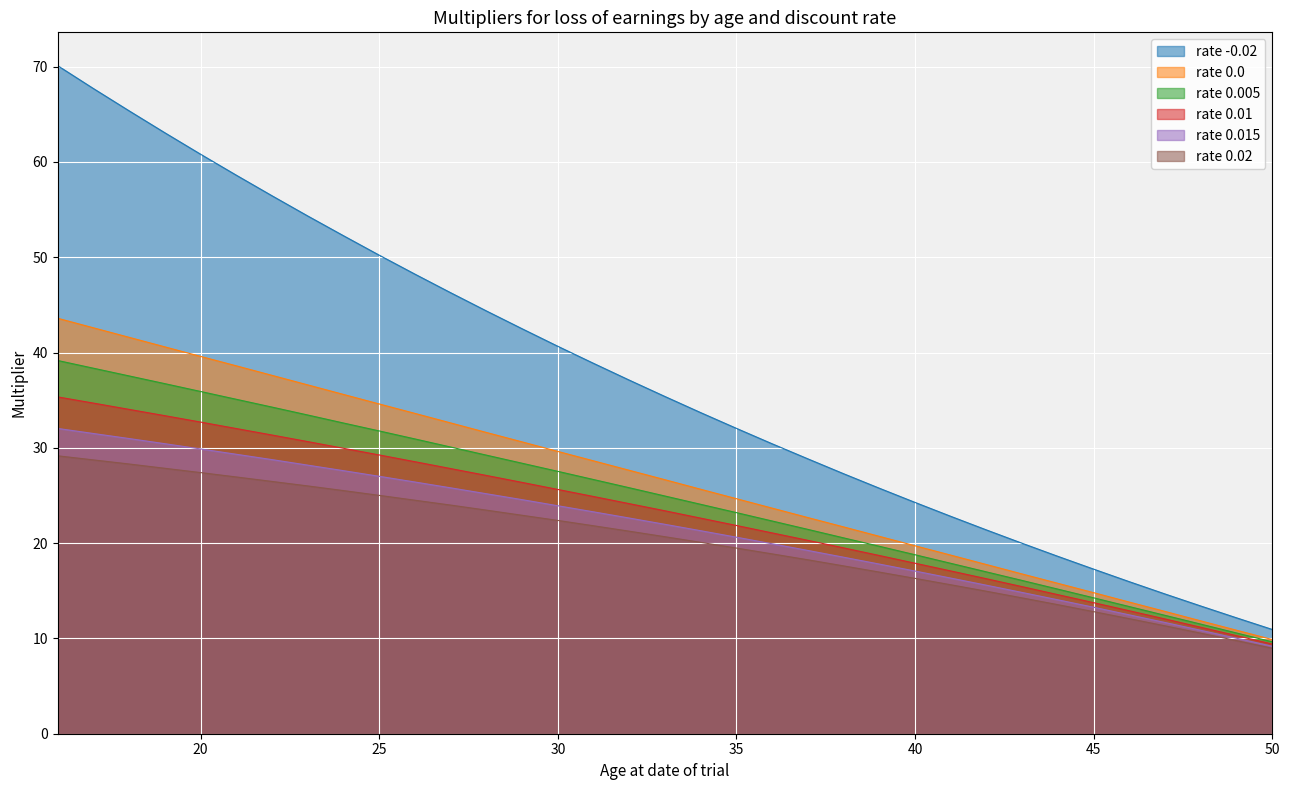

Count the number of data series in this chart.

6